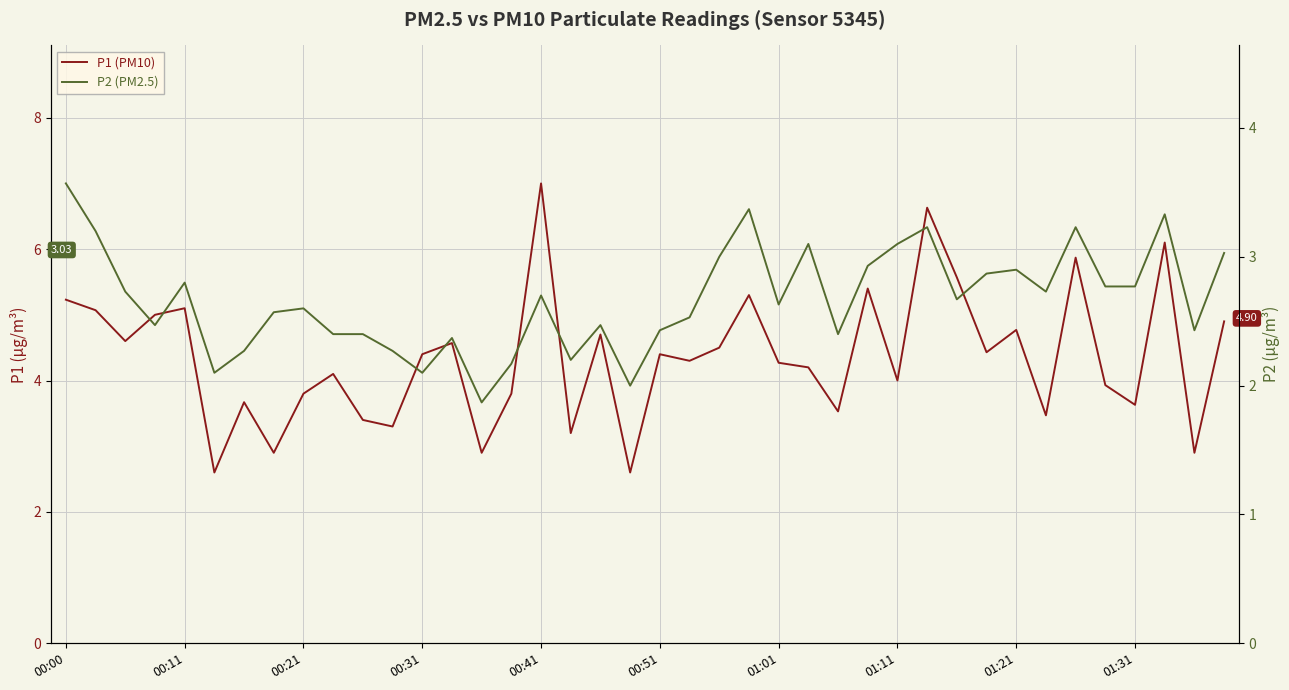

What is the sum of all P2 (PM2.5) values?

106.7